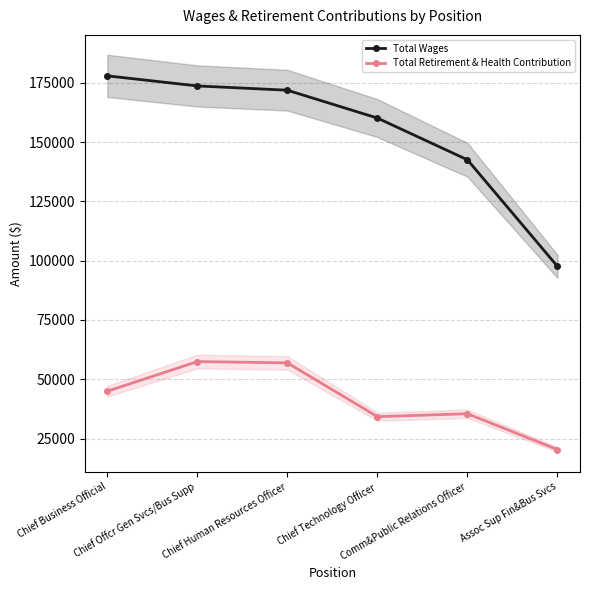

Reading left to right, extract all data points from this chart.

Total Wages: 177892	173643	171841	160100	142504	97585
Total Retirement & Health Contribution: 44962	57466	56916	34254	35478	20364